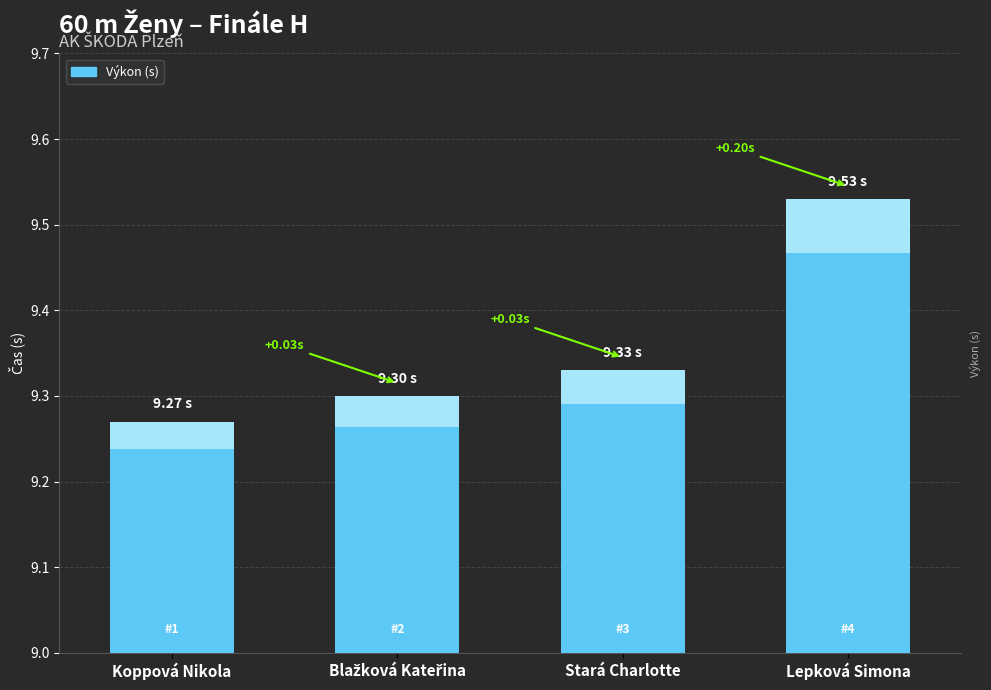

Where is the data nearest to the value 9?

Koppová Nikola